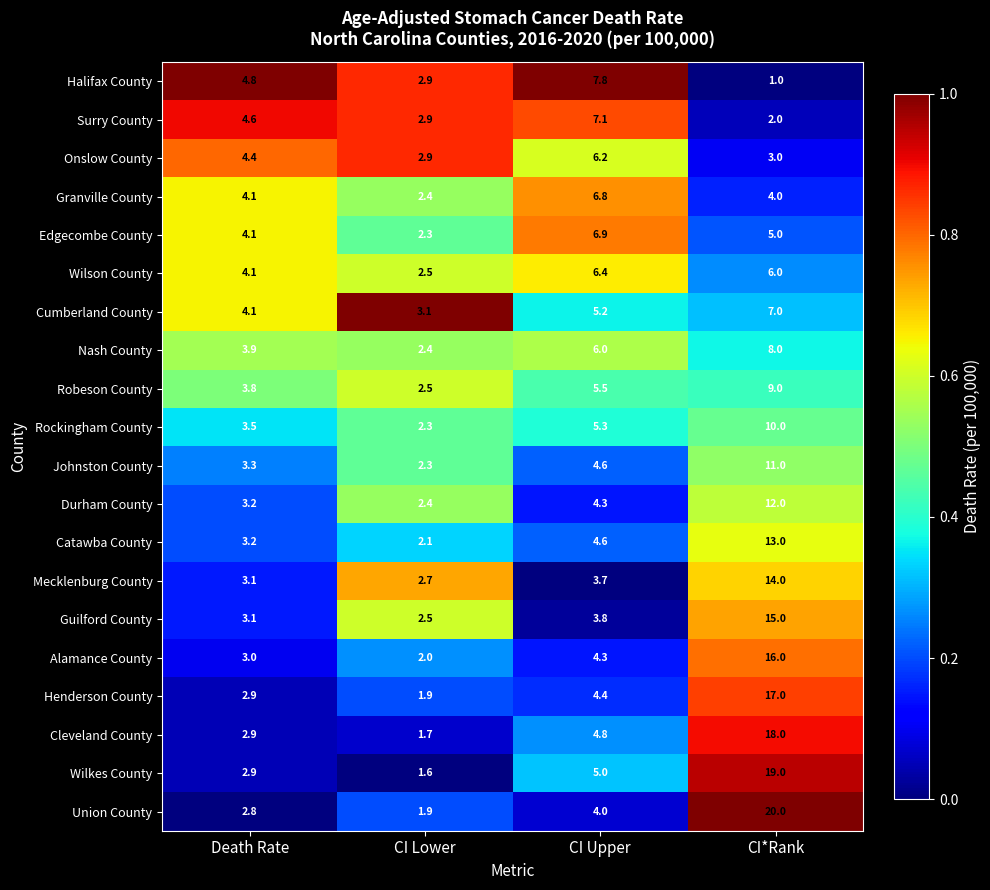

What is the spread (max minus min) of values at CI*Rank?

19.0